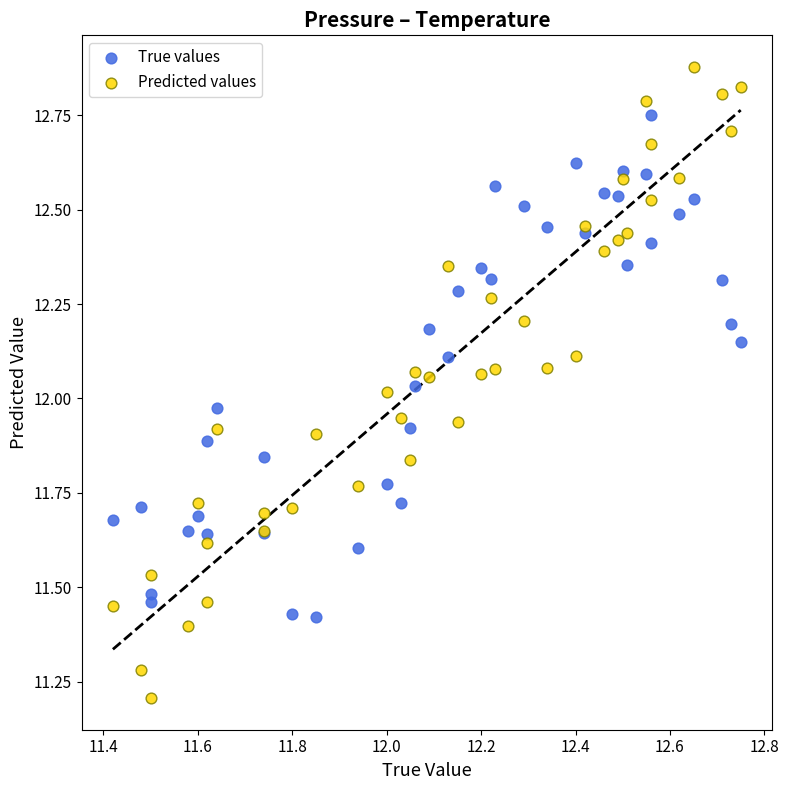

Which series has the largest Y range (max minus min)?

Predicted values